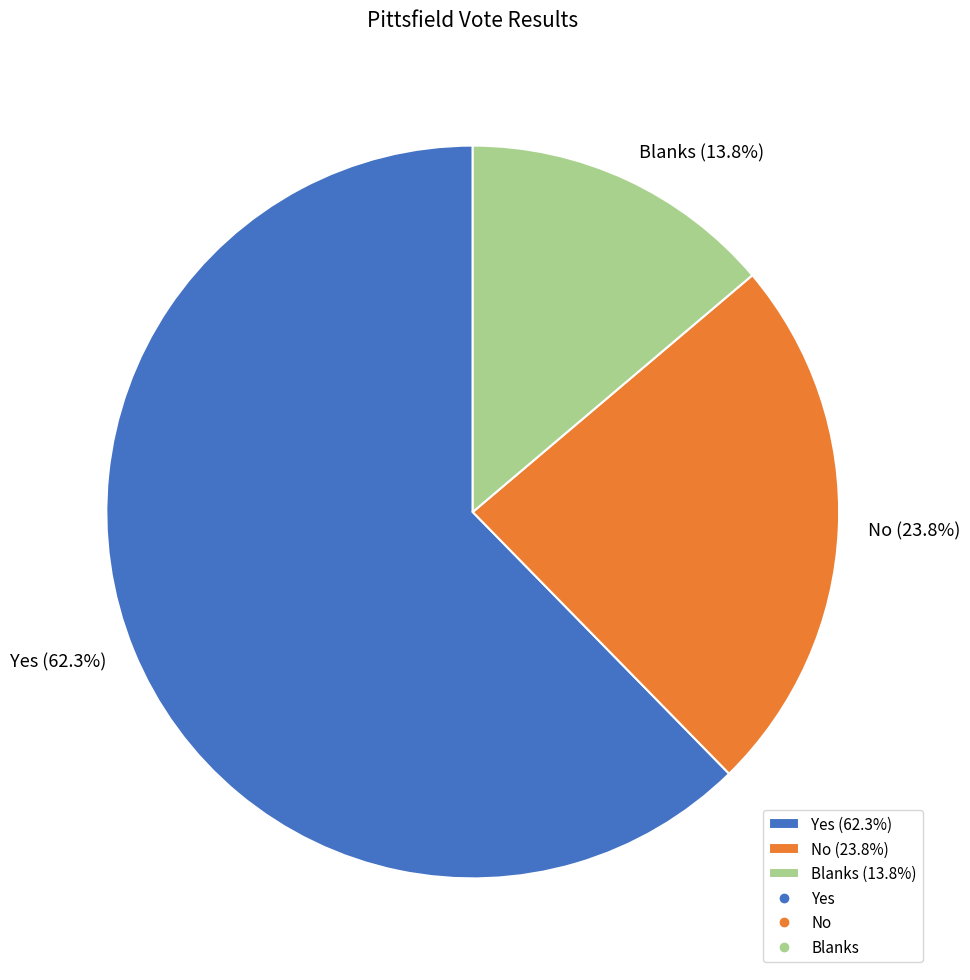

Is it true that Yes is 77% of the pie?

False